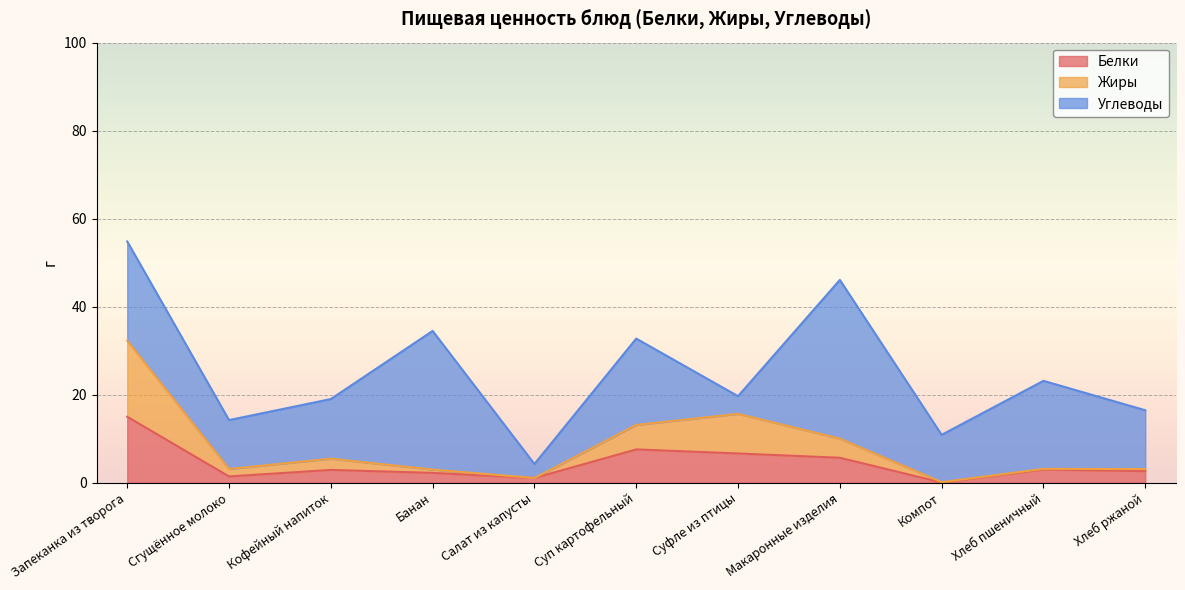

Which category has the highest value in the Белки series?

Запеканка из творога